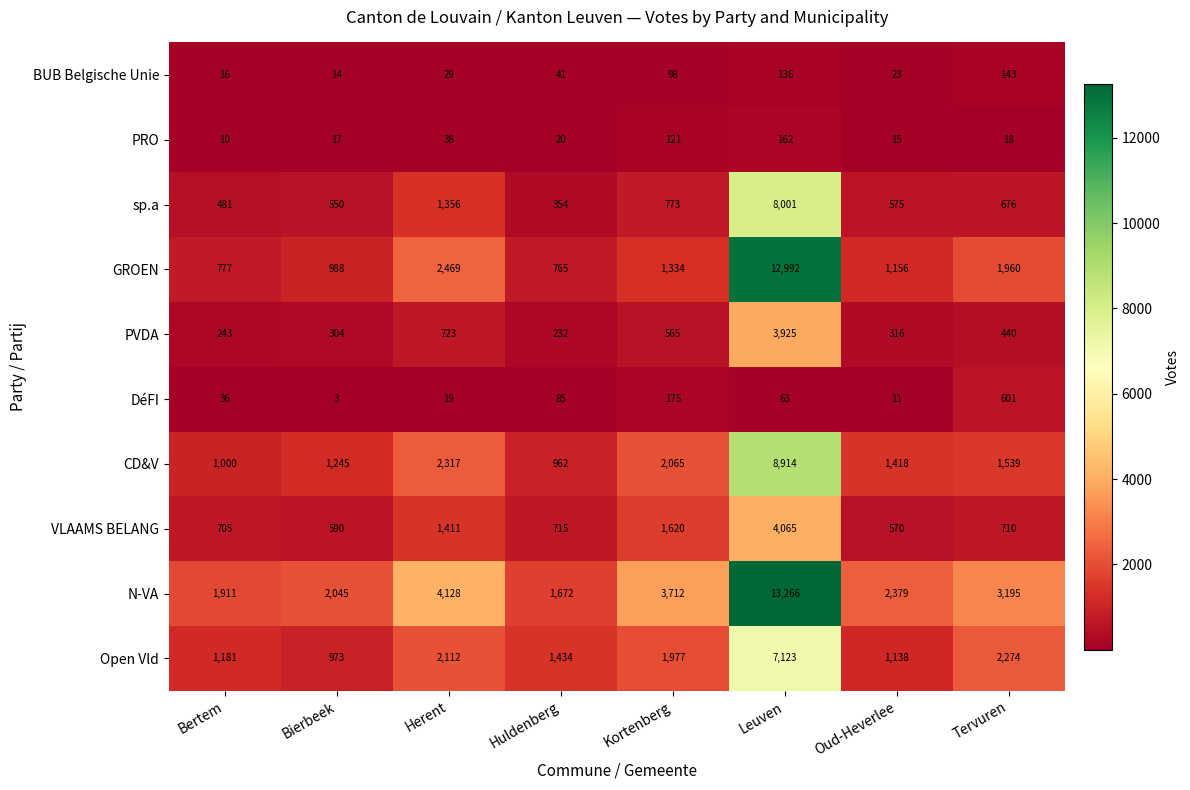

What is the sum of all DéFI values?

993